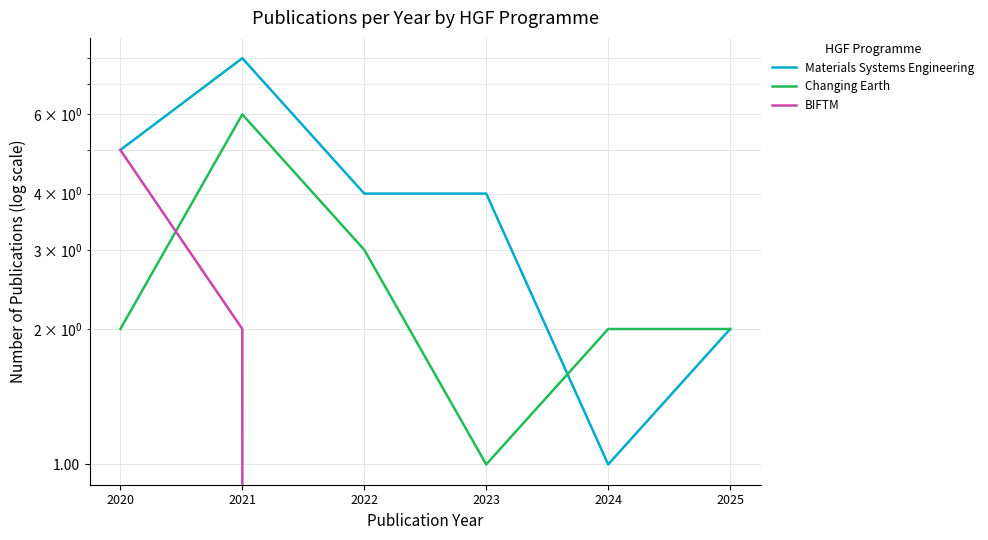

Where is the first local maximum for Materials Systems Engineering?

2021